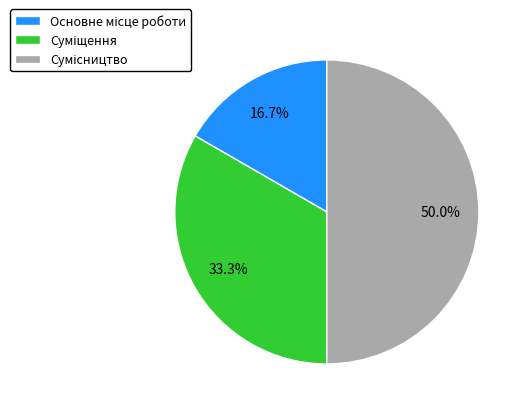

Count the number of slices in the pie.

3